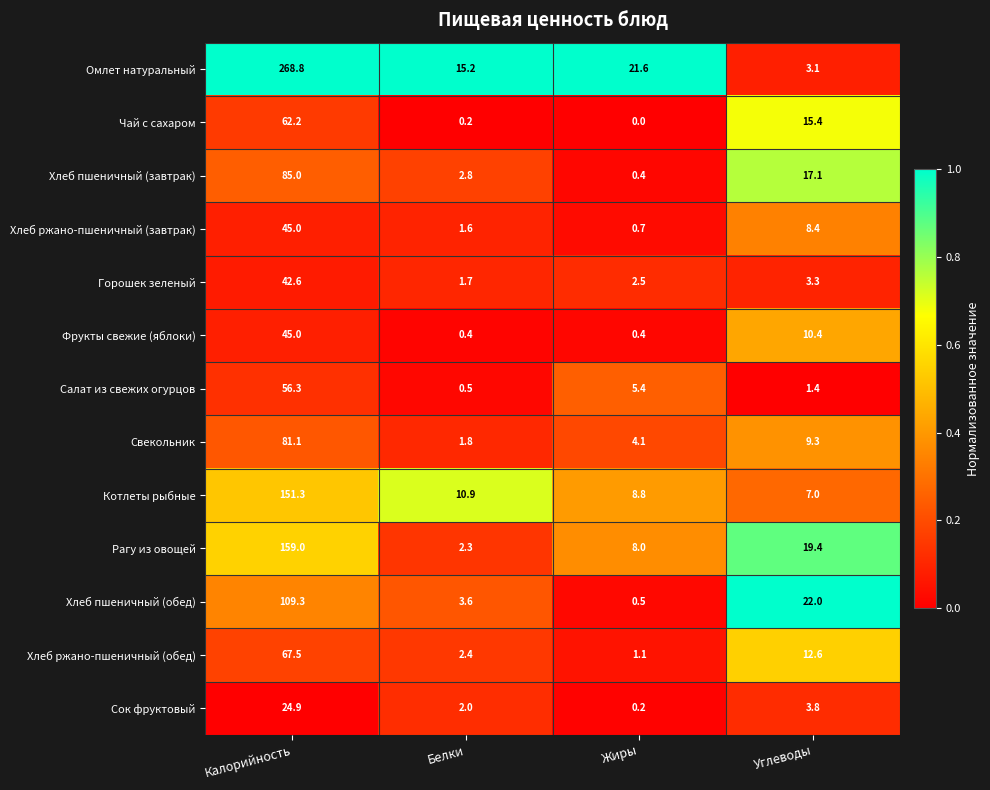

What is the difference between the Хлеб ржано-пшеничный (завтрак) values at Жиры and Калорийность?

44.3